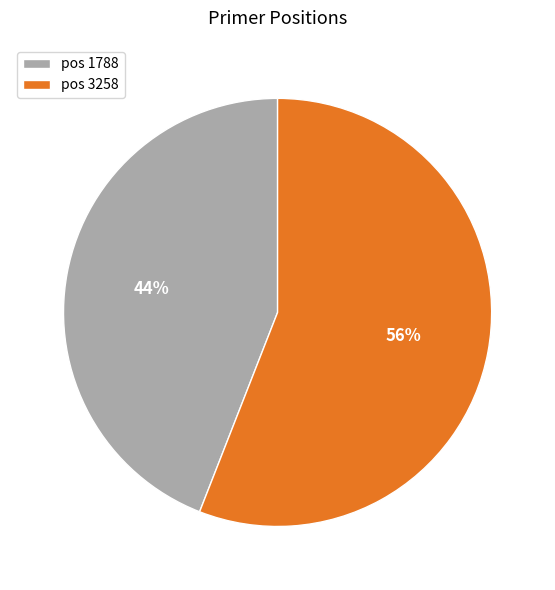

To the nearest percent, what percentage of the pie is pos 1788?

44%